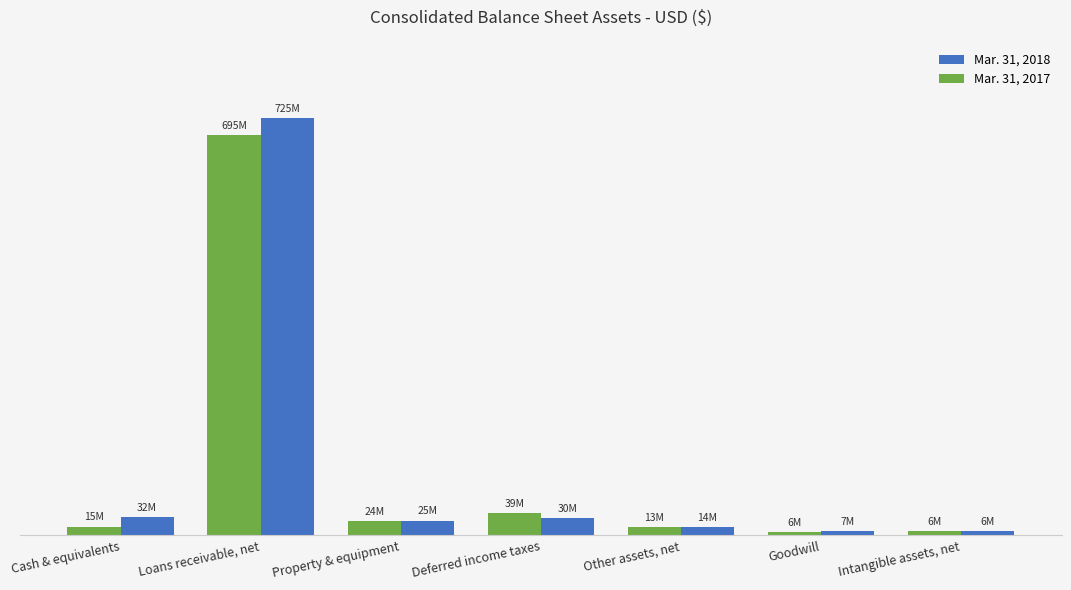

What are all the series names shown in the legend?

Mar. 31, 2018, Mar. 31, 2017